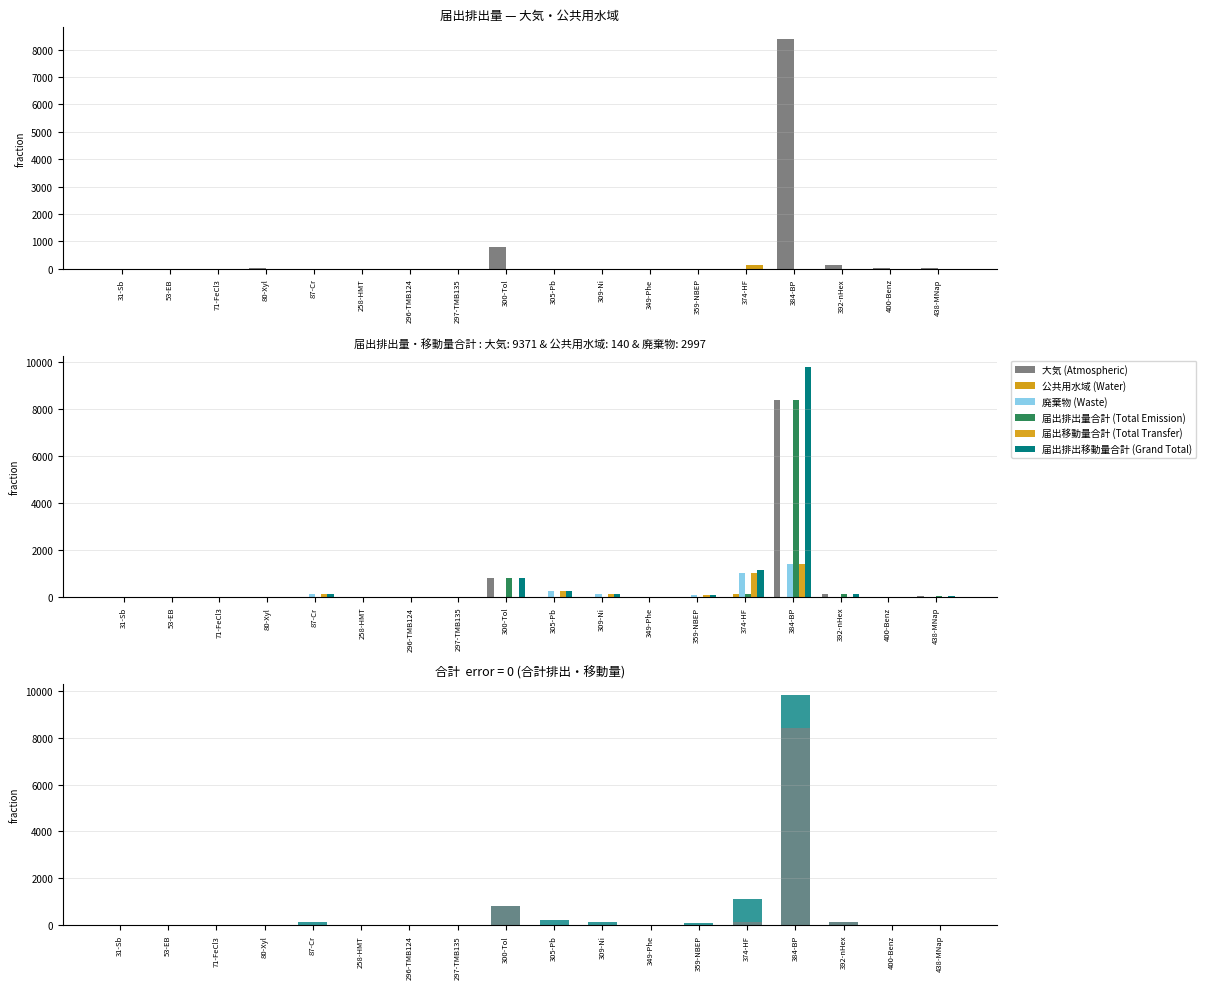

At which label is 届出排出量合計 (Total Emission) closest to 4200?

300-Tol